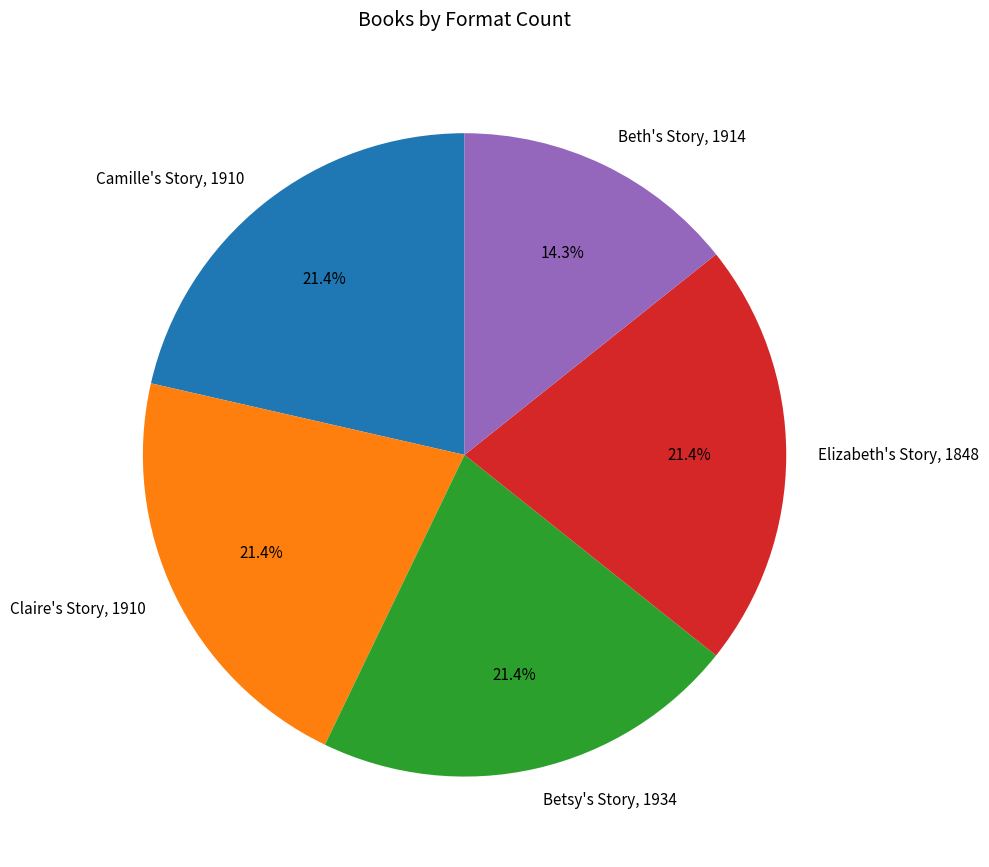

Is there a majority slice in this chart?

No